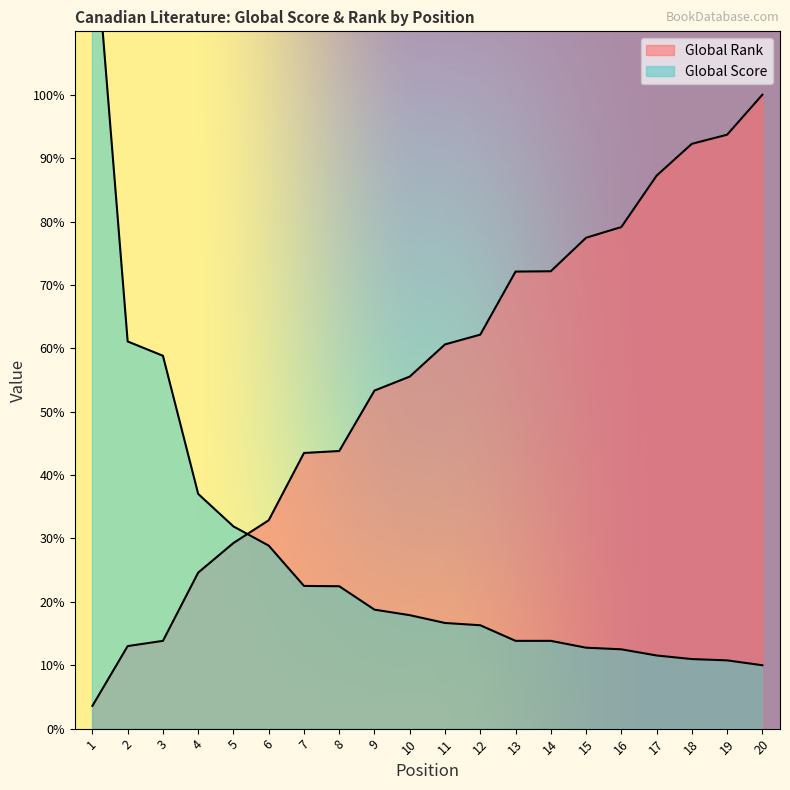

True or false: Global Rank has more than 1 points higher than both neighbors.

False